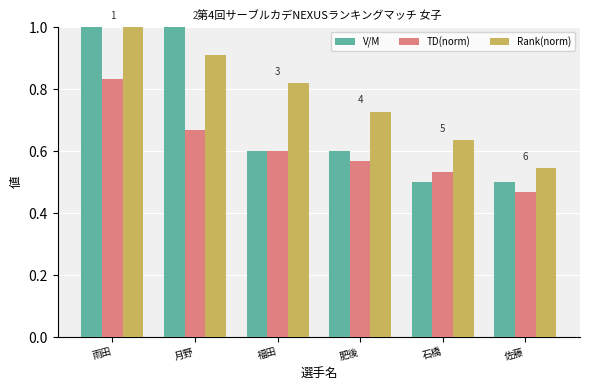

At how many categories does at least one series exceed 0?

6